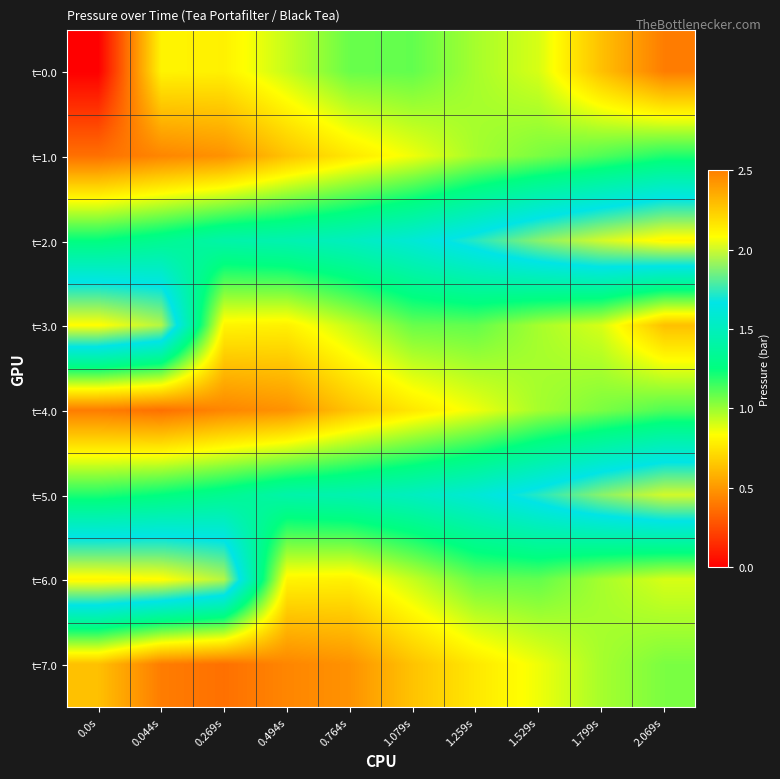

Between 0.764s and 0.269s, which is larger?

0.764s